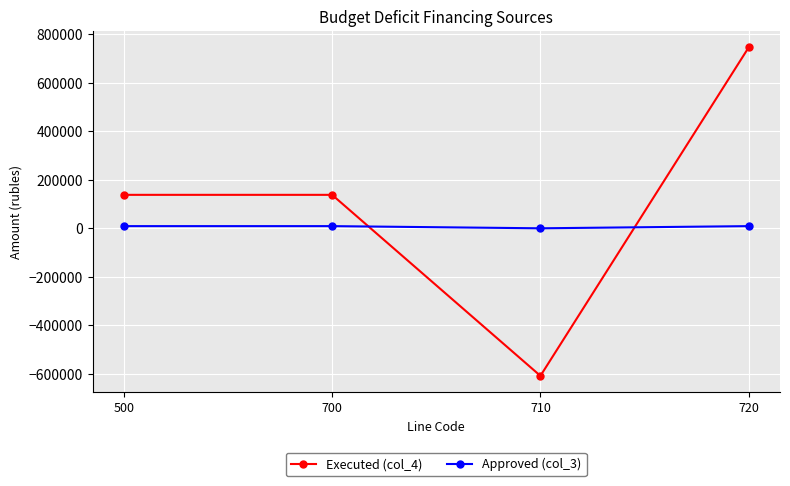

What is the sum of all Approved (col_3) values?

27000.0